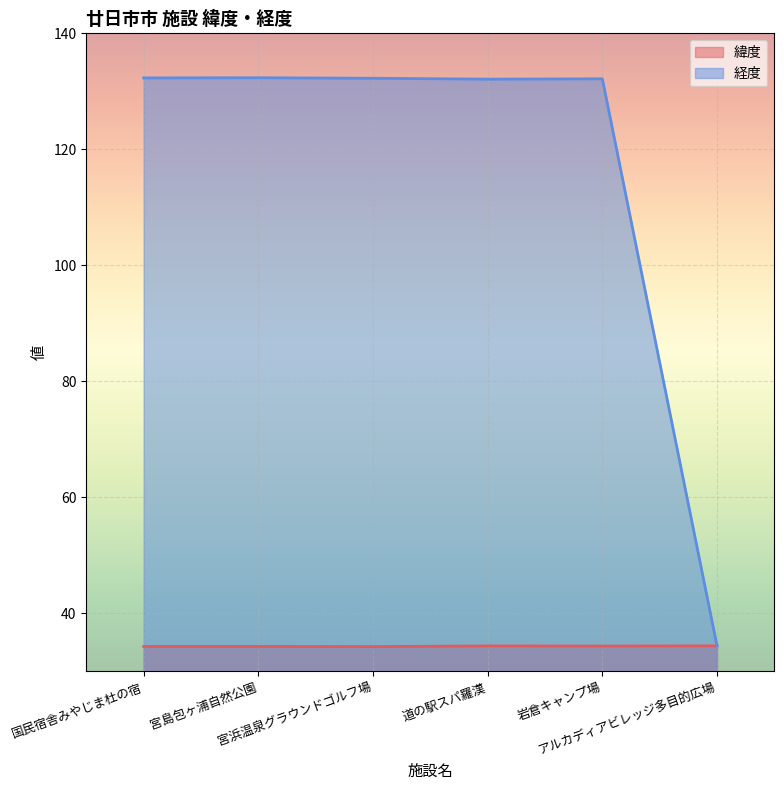

Which category has the lowest value across all series?

宮浜温泉グラウンドゴルフ場